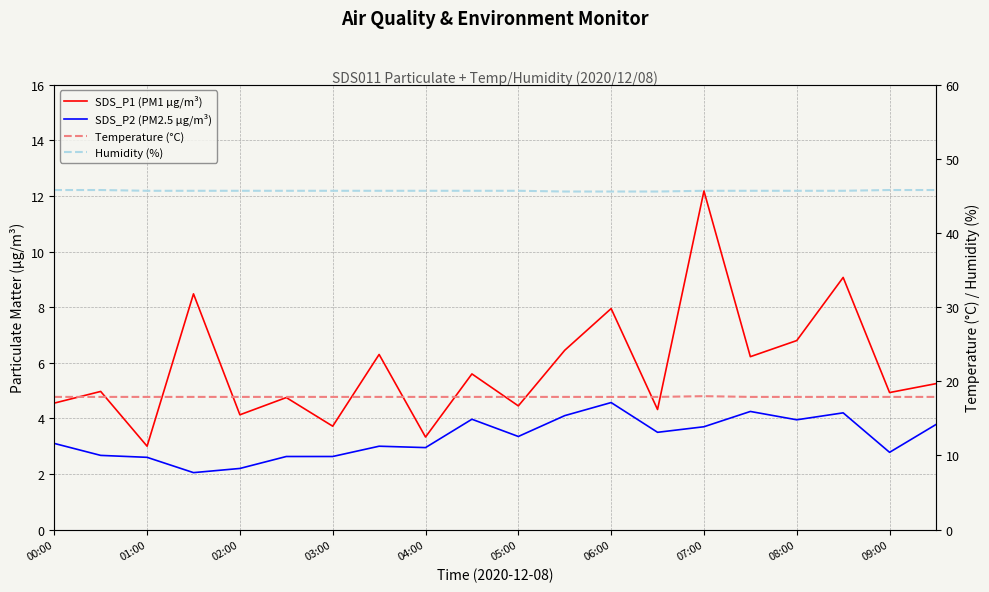

Which label corresponds to the largest value in the chart?

00:00